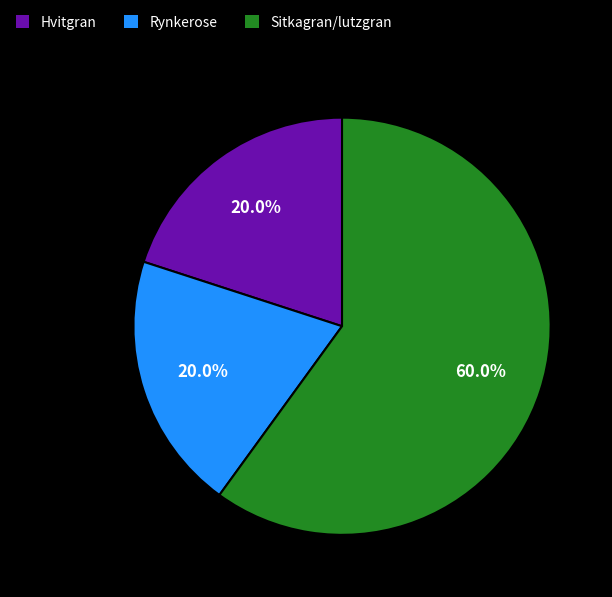

Which has a higher value, Rynkerose or Sitkagran/lutzgran?

Sitkagran/lutzgran